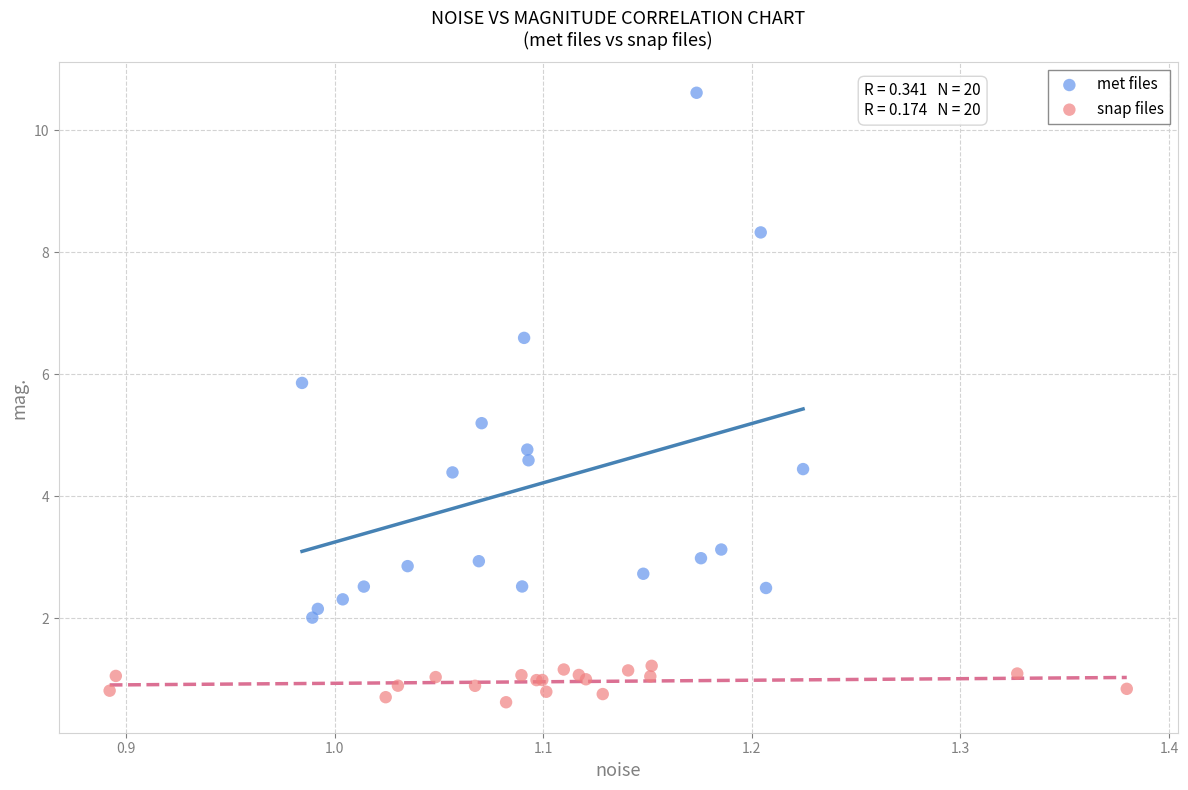

Which series reaches the minimum Y coordinate?

snap files